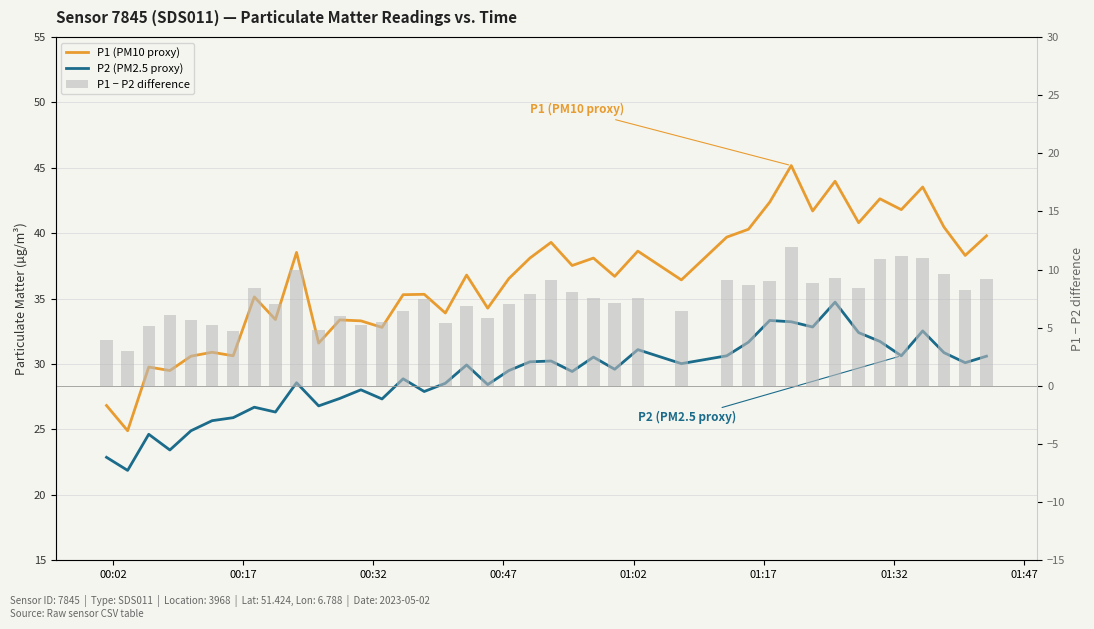

What is the difference between the second highest and minimum values in the P2 (PM2.5 proxy) series?

11.5